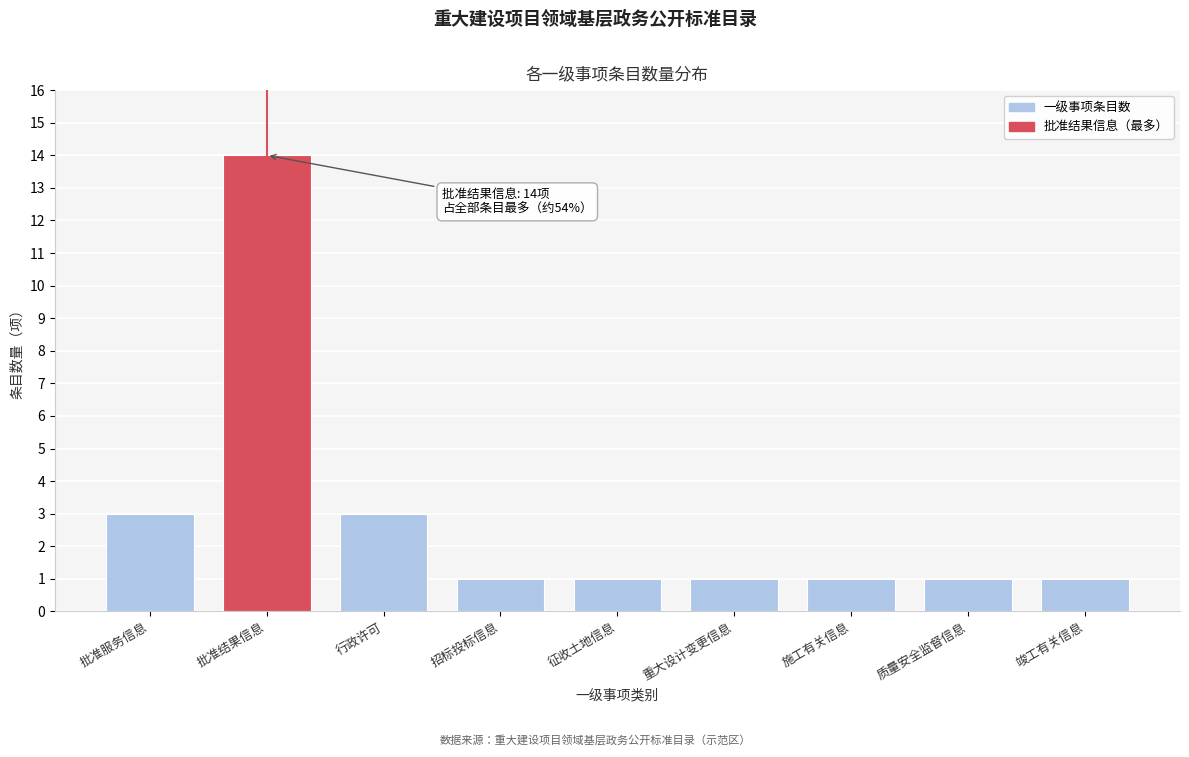

Reading left to right, extract all data points from this chart.

3	14	3	1	1	1	1	1	1